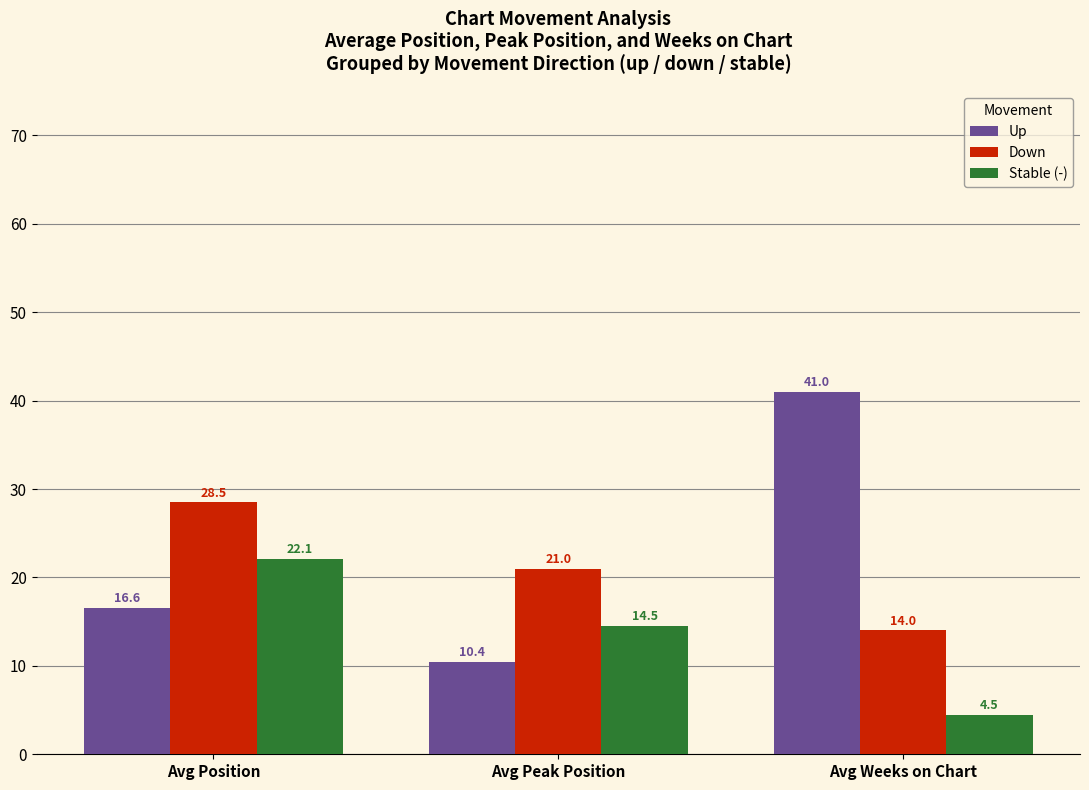

At which category is the sum across all series the highest?

Avg Position